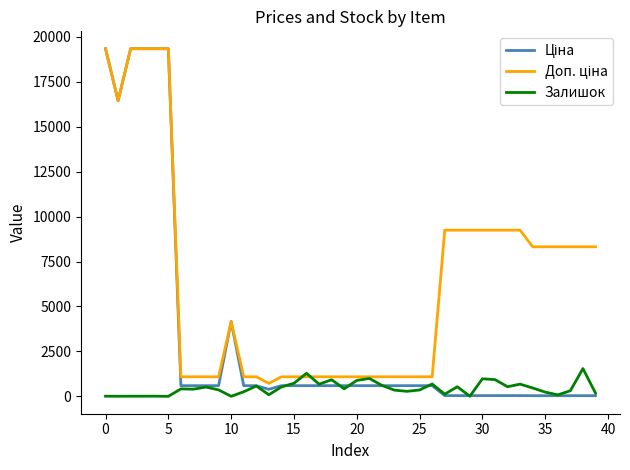

What is the greatest value displayed?

19343.1